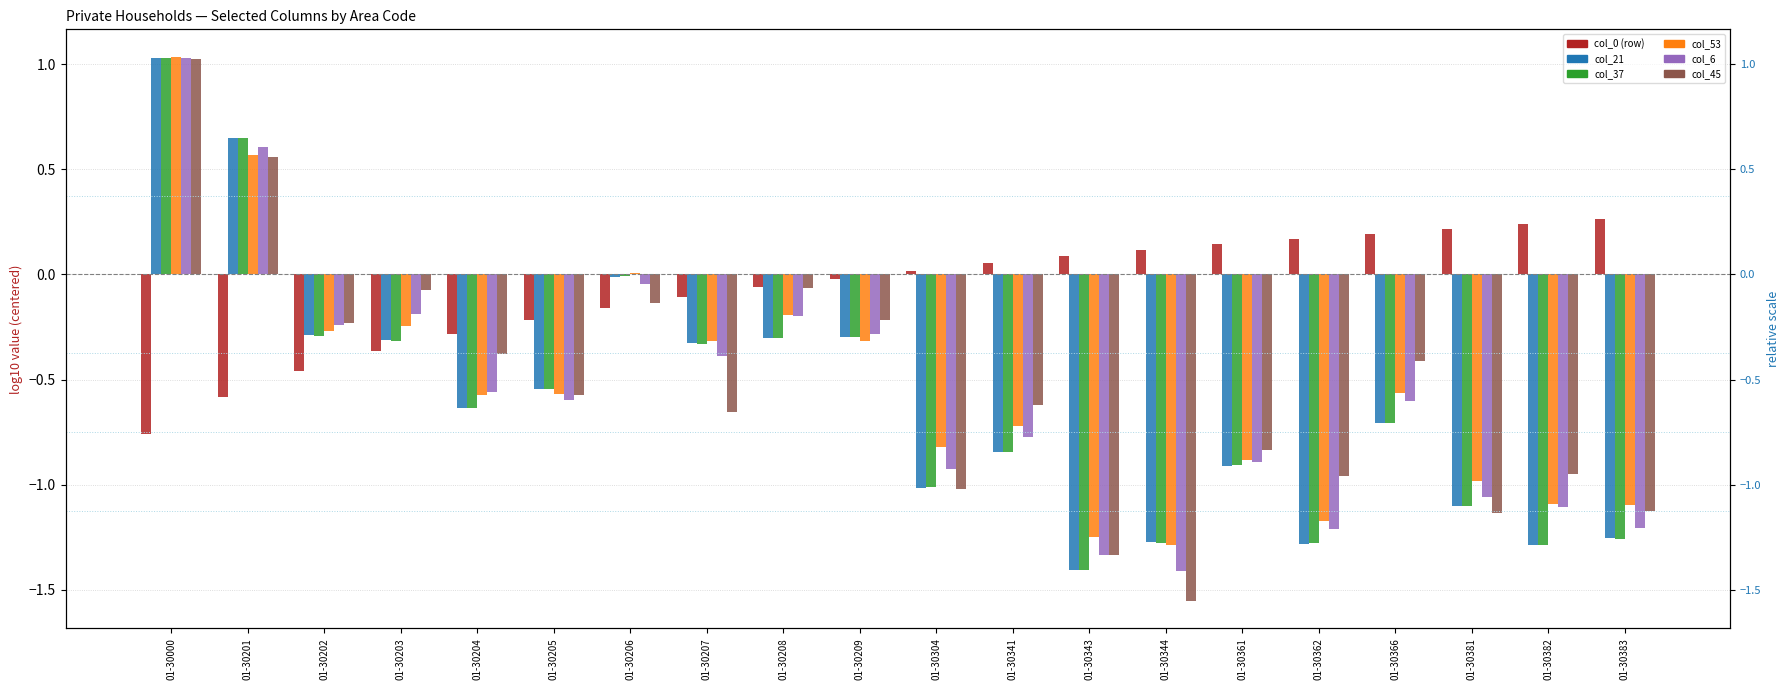

List the labels in order of col_21 value, smallest first.

01-30343, 01-30382, 01-30362, 01-30344, 01-30383, 01-30381, 01-30304, 01-30361, 01-30341, 01-30366, 01-30204, 01-30205, 01-30207, 01-30203, 01-30208, 01-30209, 01-30202, 01-30206, 01-30201, 01-30000